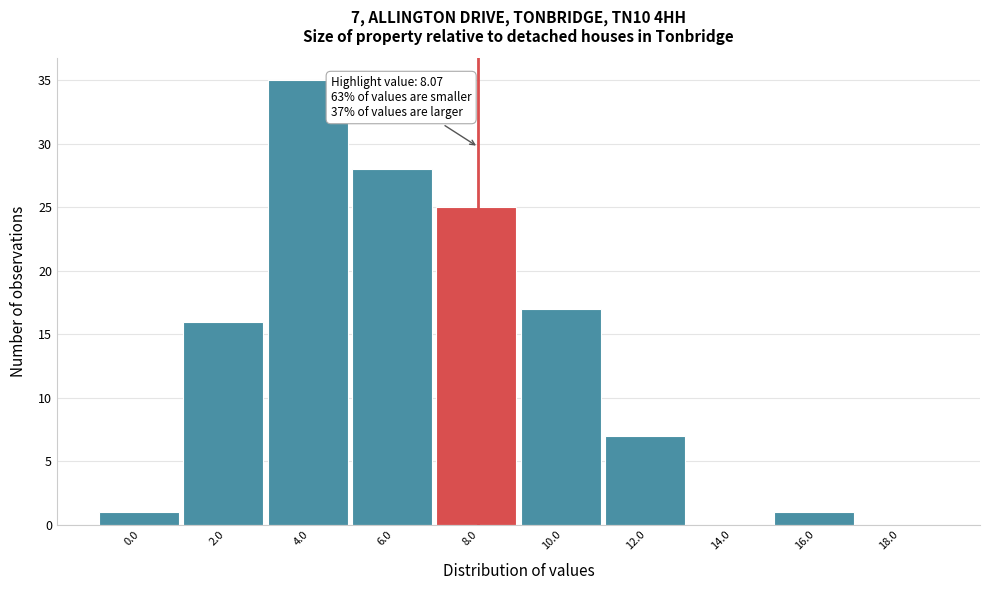

Reading right to left, extract all data points from this chart.

18.0=0	16.0=1	14.0=0	12.0=7	10.0=17	8.0=25	6.0=28	4.0=35	2.0=16	0.0=1